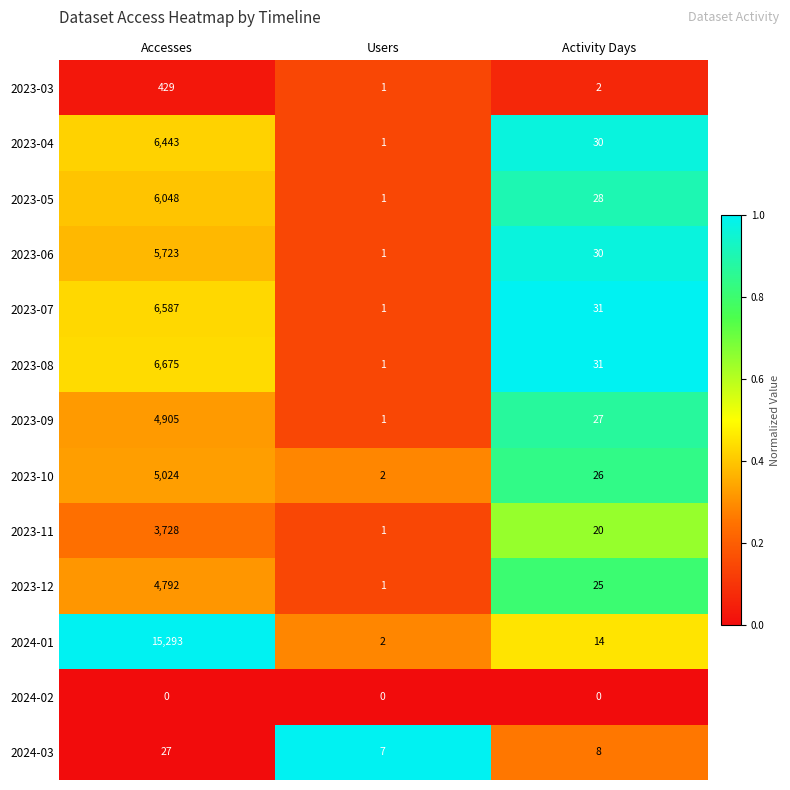

What is the greatest value displayed?

15293